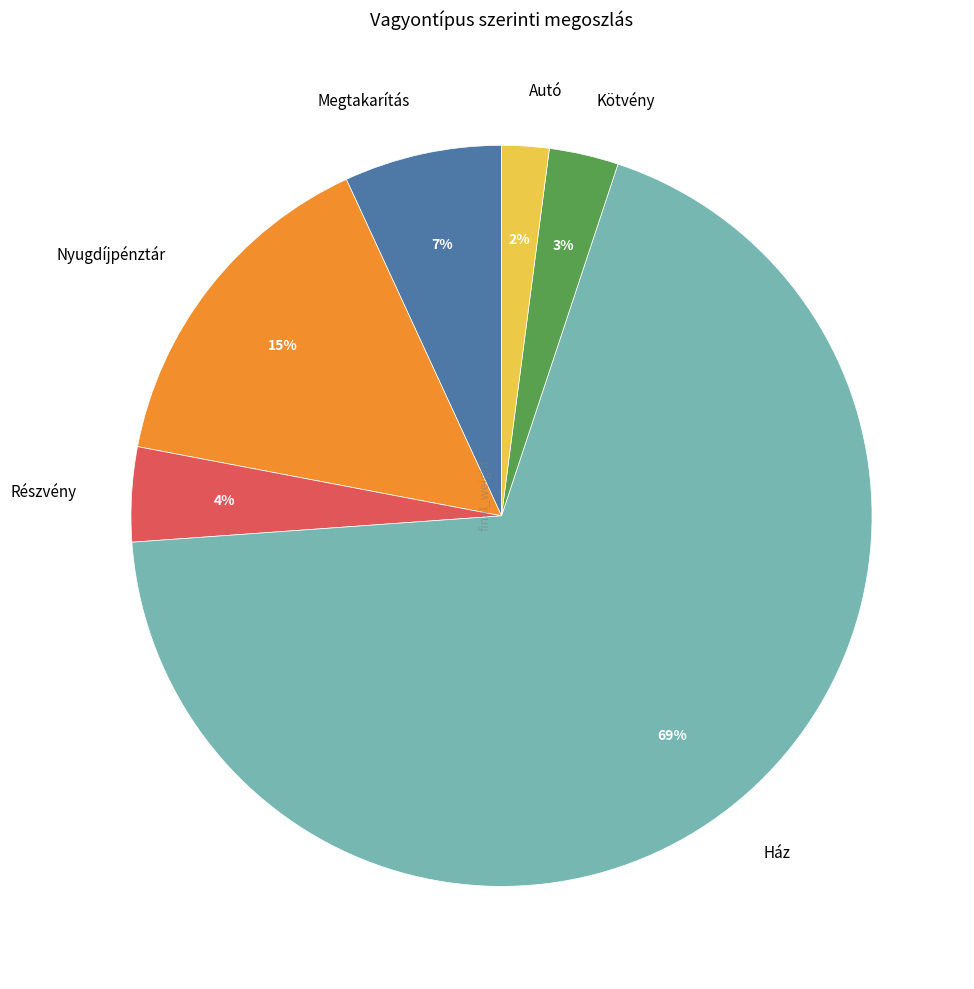

Rank the categories by value from lowest to highest.

Autó, Kötvény, Részvény, Megtakarítás, Nyugdíjpénztár, Ház